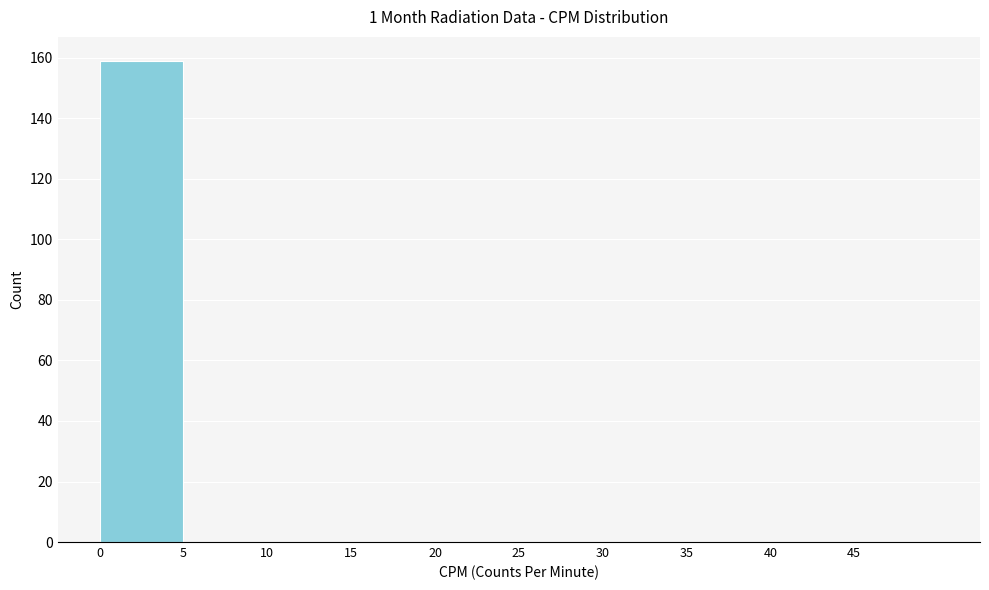

Reading left to right, list every bar in this chart as the range it spans on the x-axis followed by its height. The values are not printed on the chart, so give them approximately, as read against the axis.

0 to 5: 160
5 to 10: 0
10 to 15: 0
15 to 20: 0
20 to 25: 0
25 to 30: 0
30 to 35: 0
35 to 40: 0
40 to 45: 0
45 to 50: 0